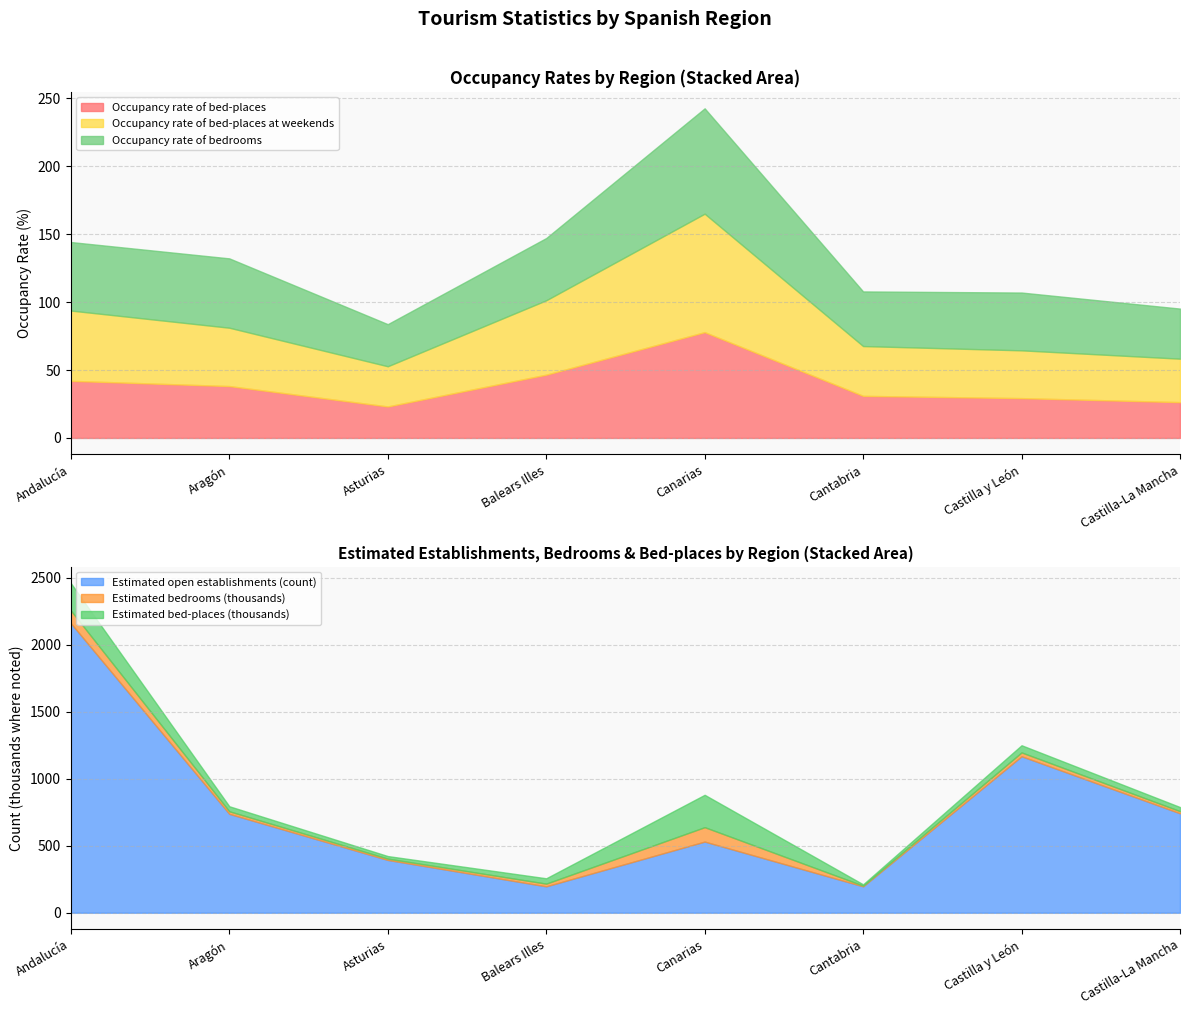

What is the sum of the Occupancy rate of bed-places at weekends values at Andalucía and Castilla-La Mancha?

83.8